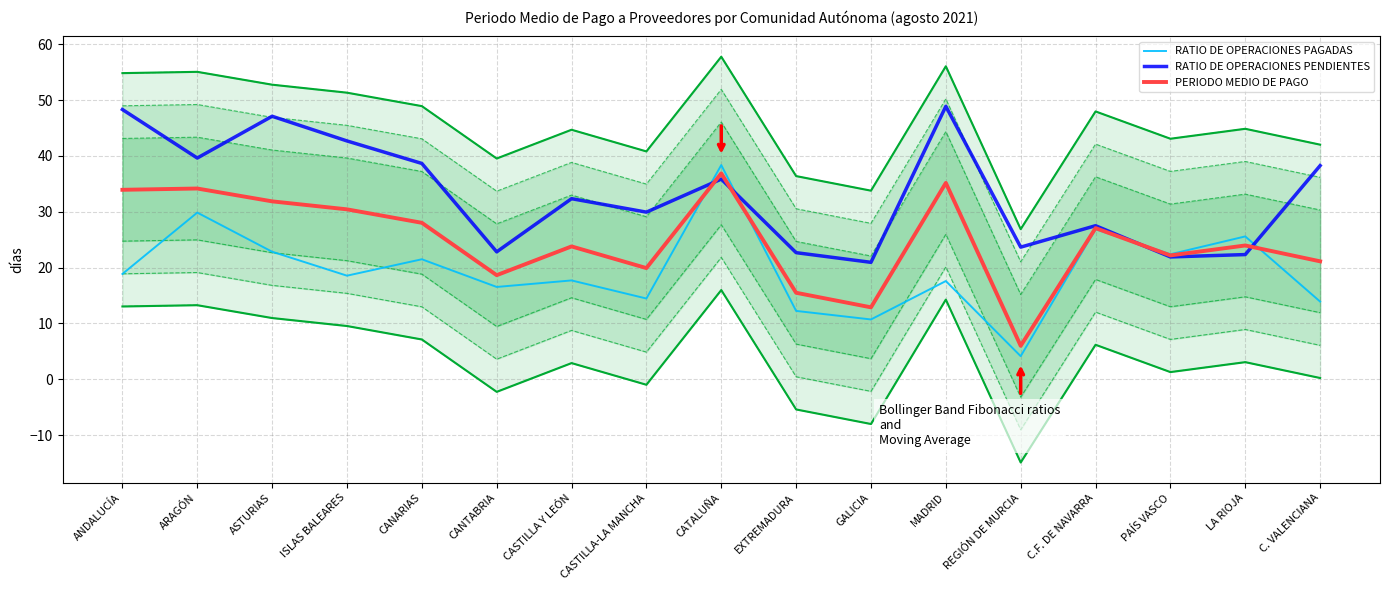

What is the label of the 7th point from the right?

GALICIA